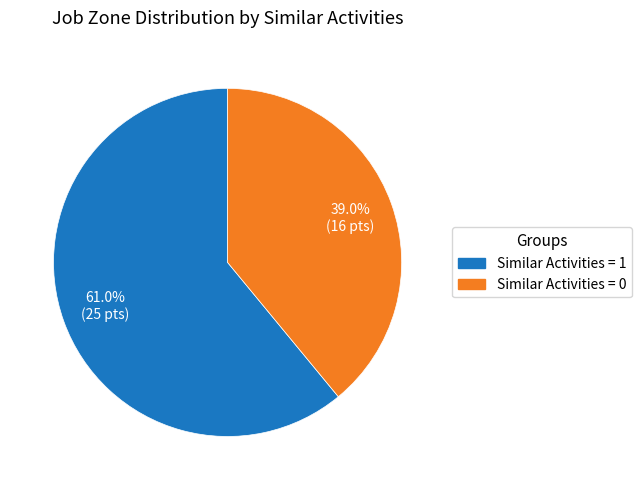

Does any single category account for the majority?

Yes